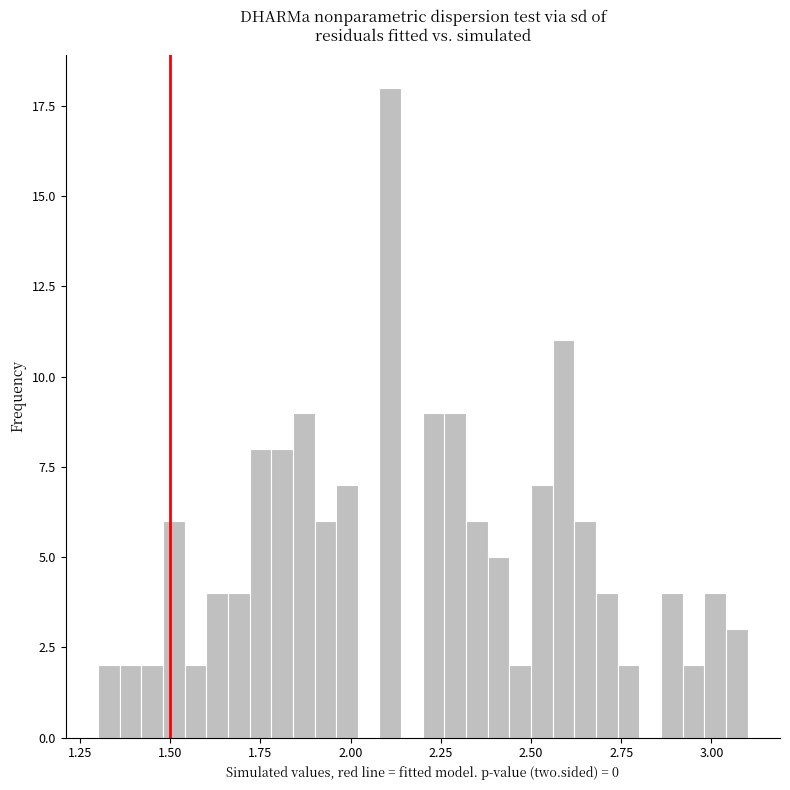

Around what value on the x-axis is the tallest bar? Give the approximate position of its centre, as read against the axis.

2.10